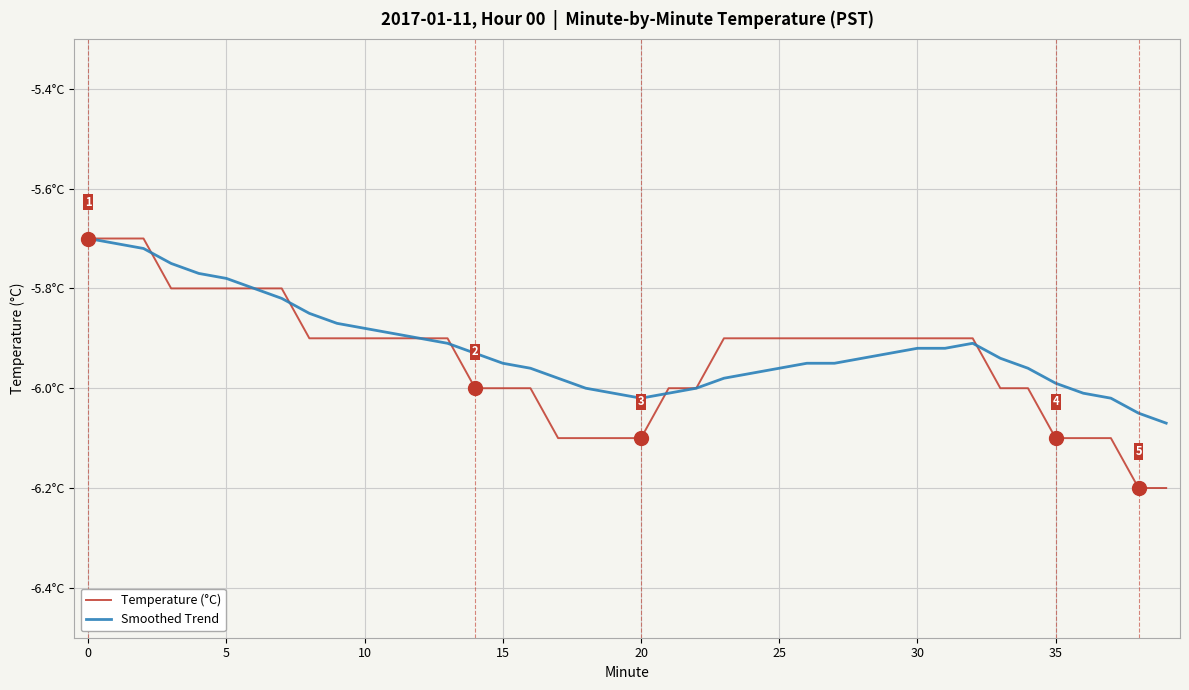

Does the chart have visible grid lines?

Yes